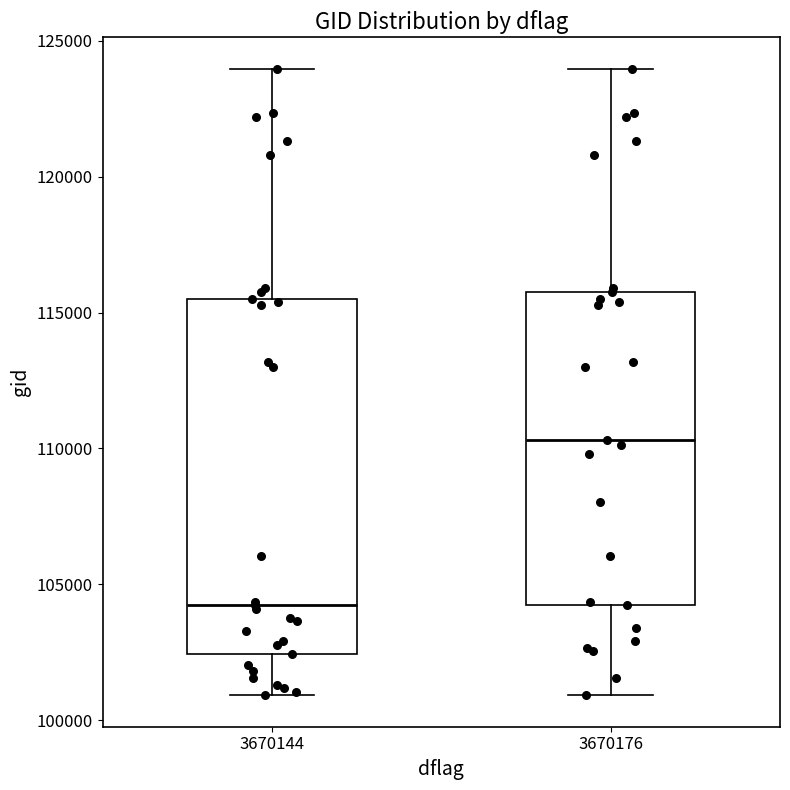

Reading left to right, transcribe this box plot: for each box, give where its median line is, the range the box spans, and where its two whiskers end, as read against the y-axis. The values are not printed on the chart, so give them approximately, as read against the axis.

3670144: median 104000, box 102500 to 115500, whiskers 101000 to 124000
3670176: median 110500, box 104000 to 116000, whiskers 101000 to 124000